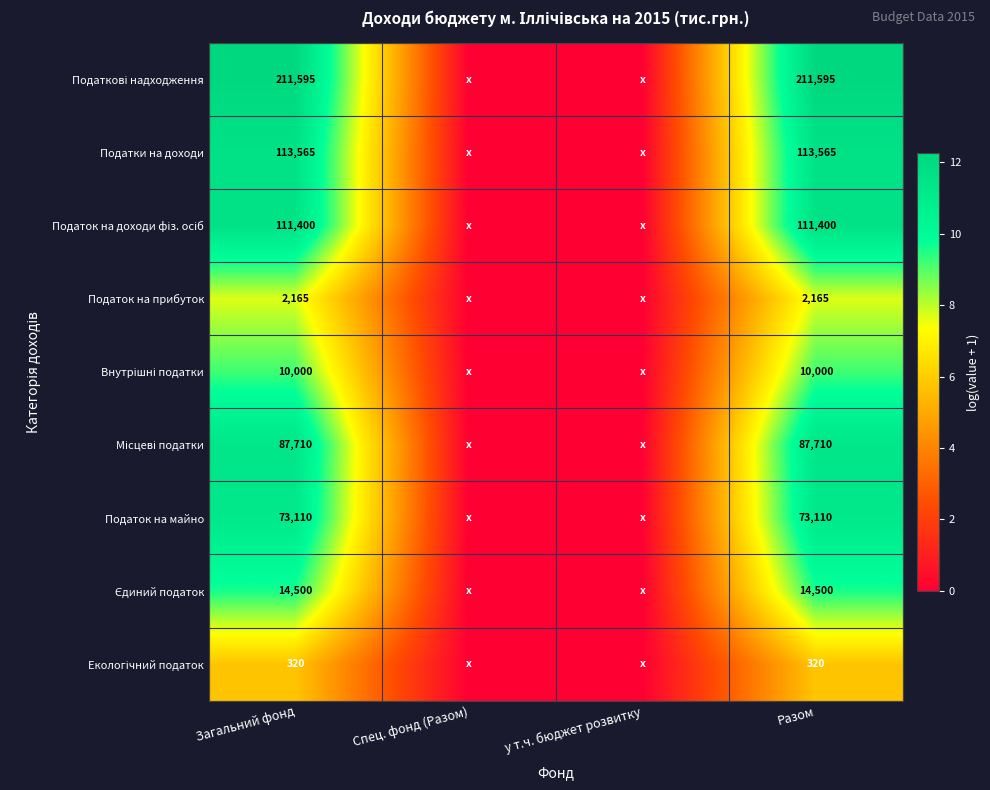

Which series changed the most between Загальний фонд and у т.ч. бюджет розвитку?

Податкові надходження